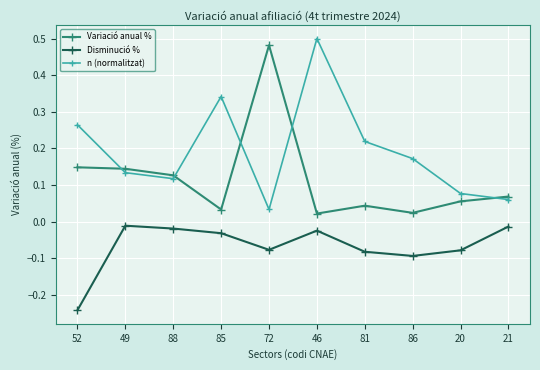

Count the number of categories in the chart.

10